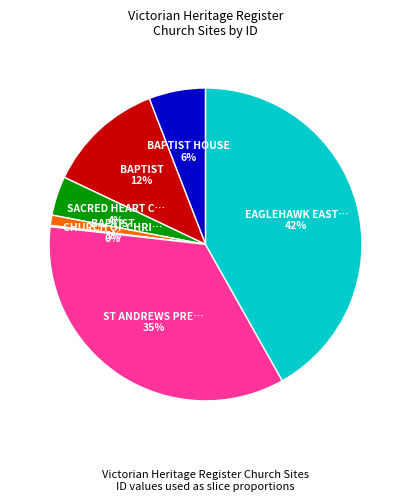

To the nearest percent, what is the difference between the largest and smallest slice percentages?

42%